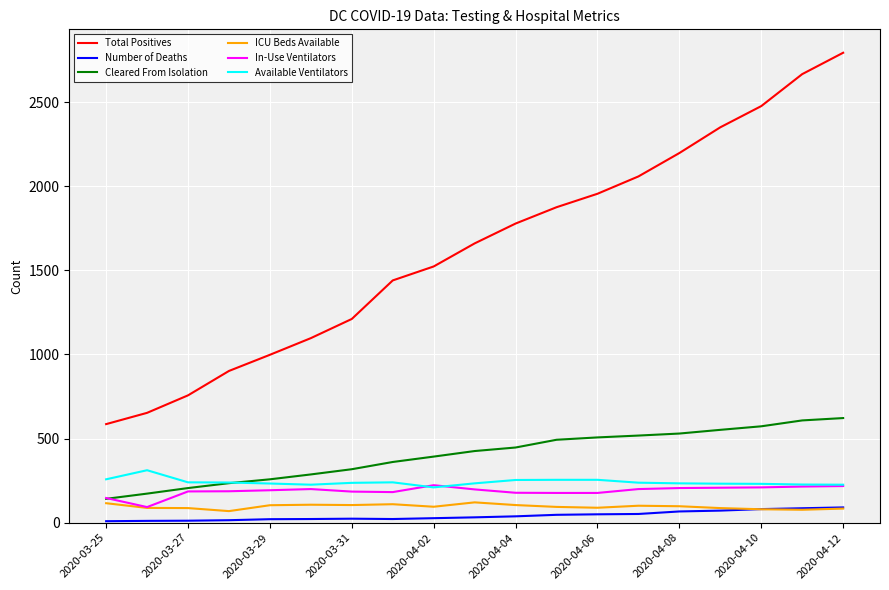

True or false: In-Use Ventilators and Total Positives intersect in this chart.

False